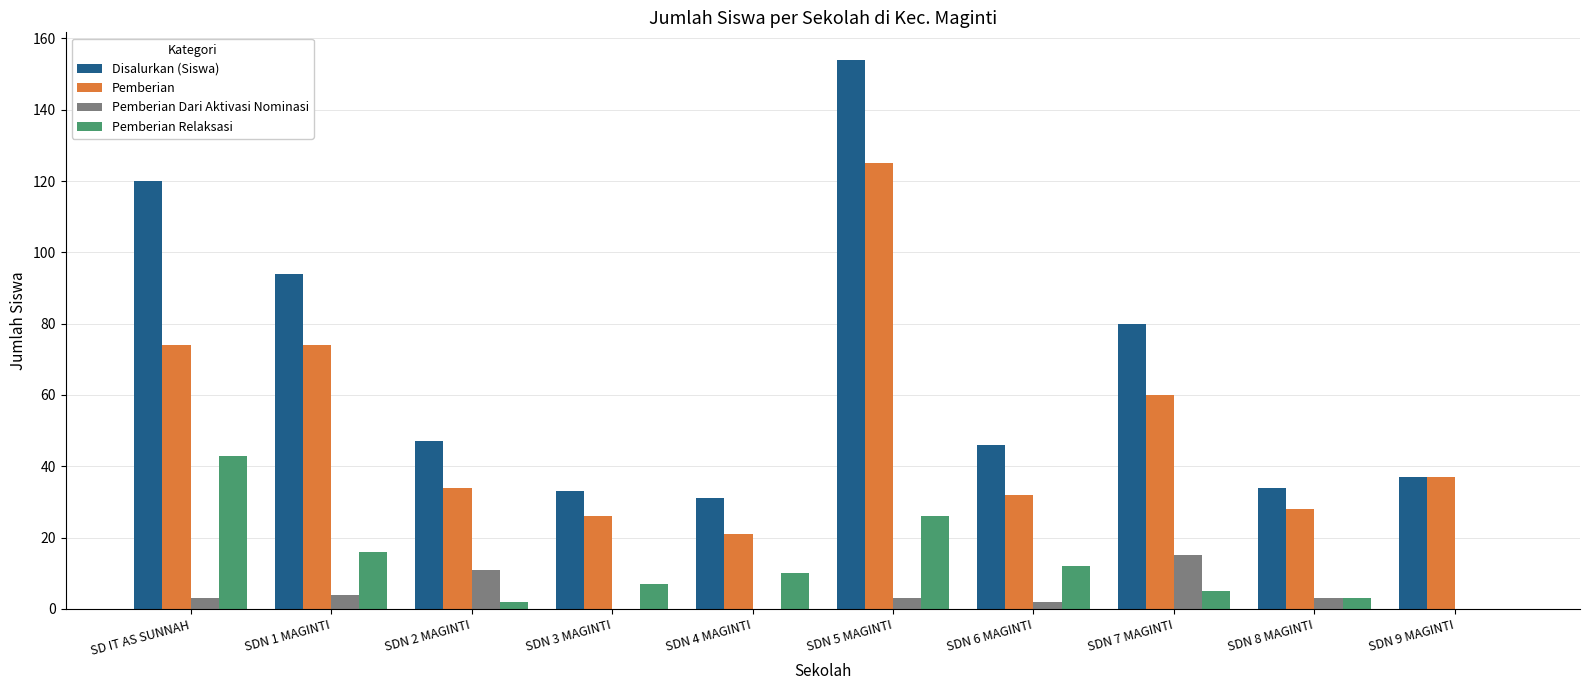

At which category is the sum across all series the highest?

SDN 5 MAGINTI